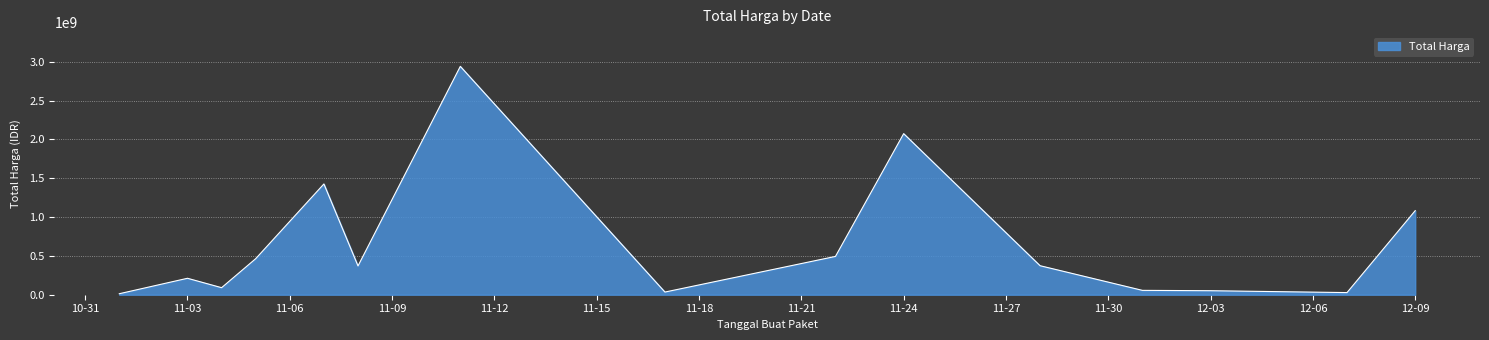

What is the greatest value displayed?

2939413240